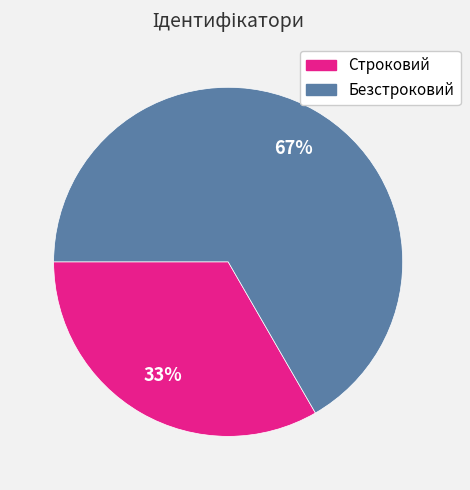

Does Безстроковий represent more than half of the total?

Yes